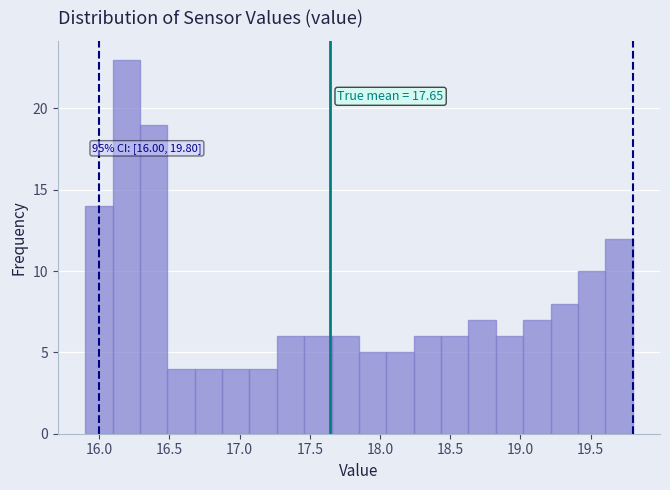

Around what value on the x-axis is the tallest bar? Give the approximate position of its centre, as read against the axis.

16.20